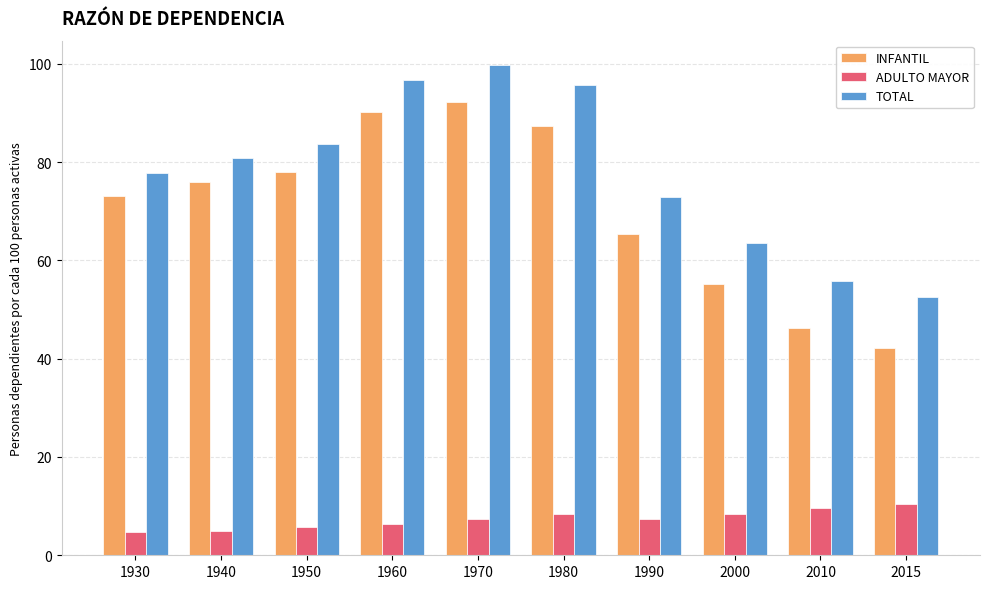

What is the difference between the maximum and minimum values in the TOTAL series?

47.1